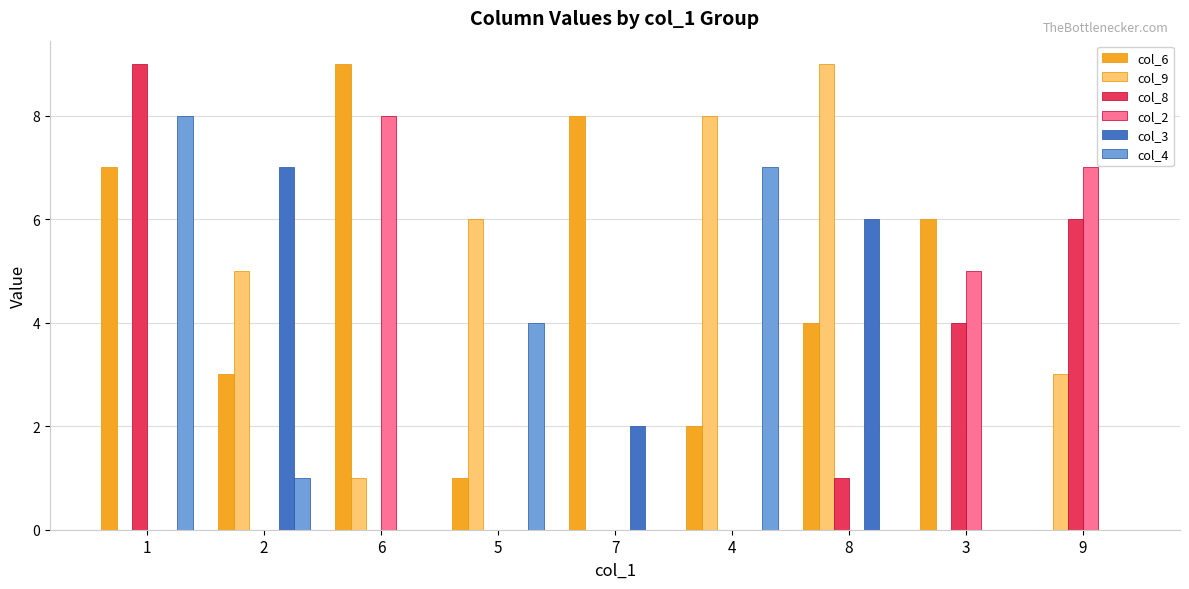

Between 6 and 9, which series saw the biggest shift?

col_6